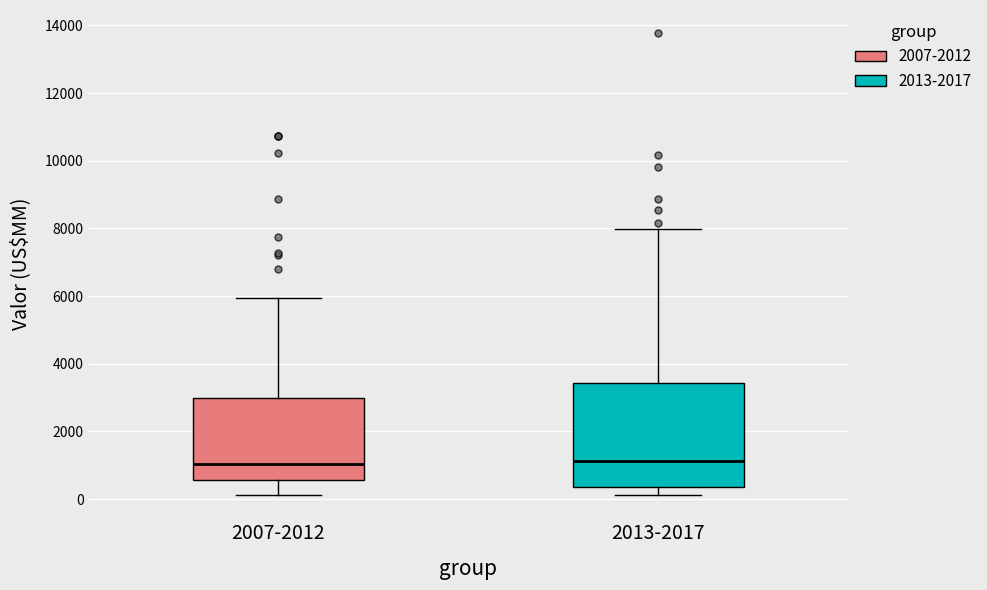

Reading left to right, transcribe this box plot: for each box, give where its median line is, the range the box spans, and where its two whiskers end, as read against the y-axis. The values are not printed on the chart, so give them approximately, as read against the axis.

2007-2012: median 1000, box 600 to 3000, whiskers 200 to 6000
2013-2017: median 1200, box 400 to 3400, whiskers 200 to 8000